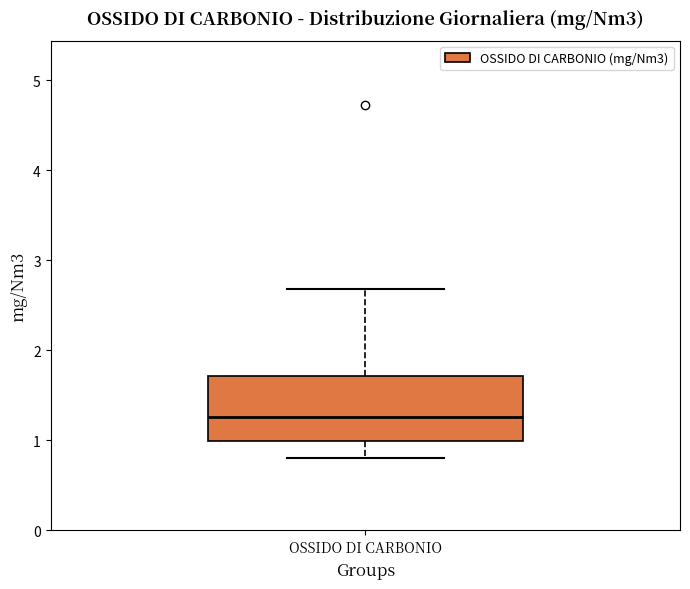

Read this box plot against the y-axis: the position of the median line, the range covered by the box, and the ends of both whiskers. The values are not printed on the chart, so give them approximately, as read against the axis.

median 1.3, box 1.0 to 1.7, whiskers 0.8 to 2.7